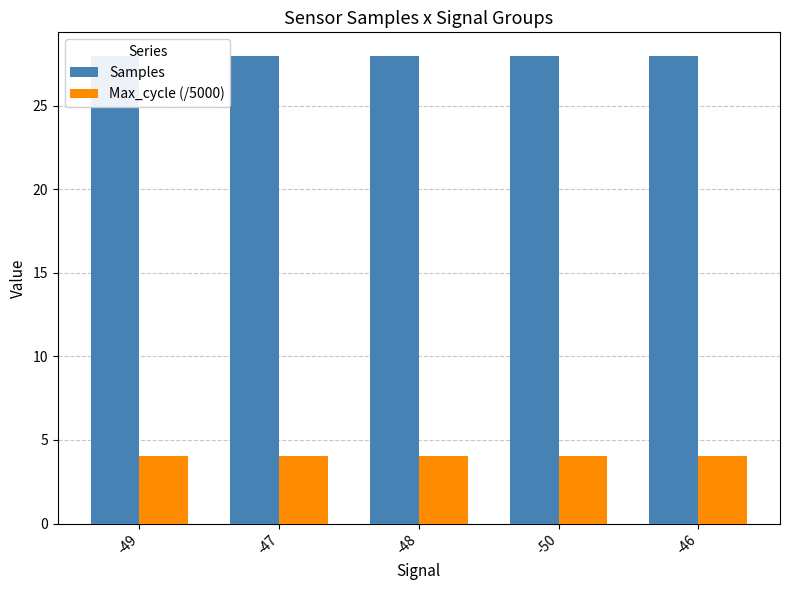

What position from the right is -50?

2